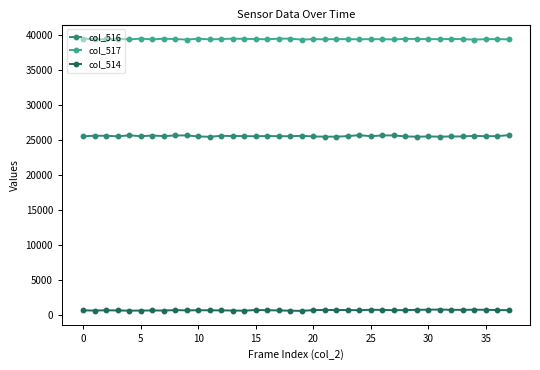

At how many categories does at least one series exceed 32285?

38